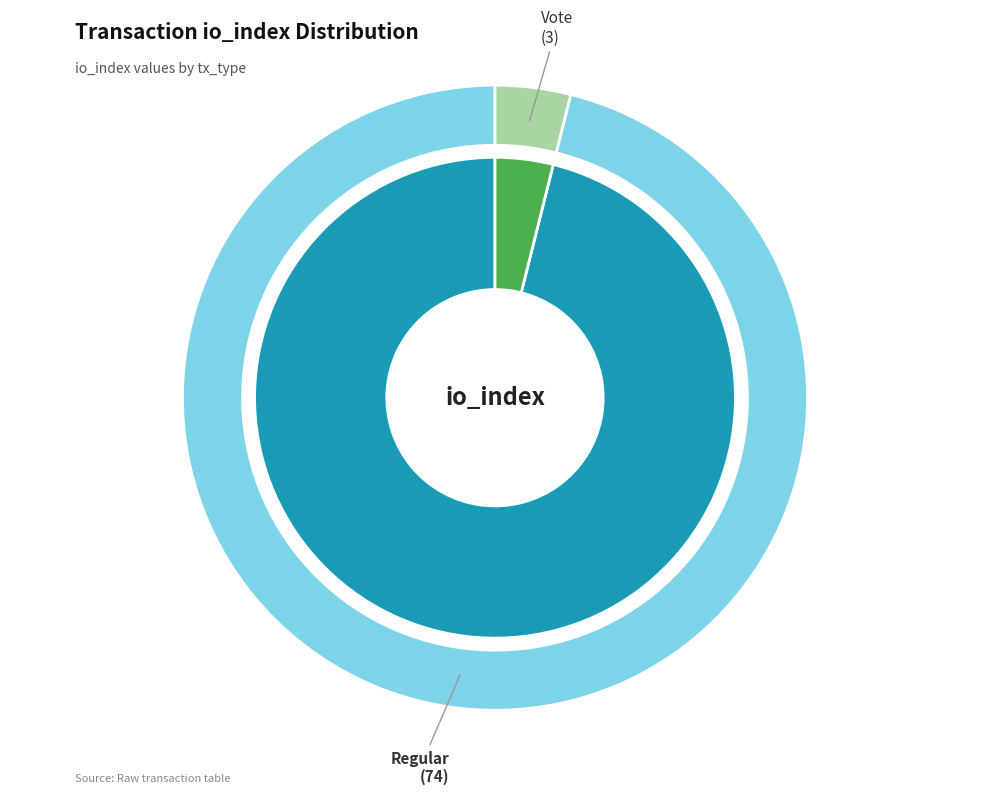

Combined, what portion of the pie is Regular (io_index=74) and Vote (io_index=3)?

100.0%